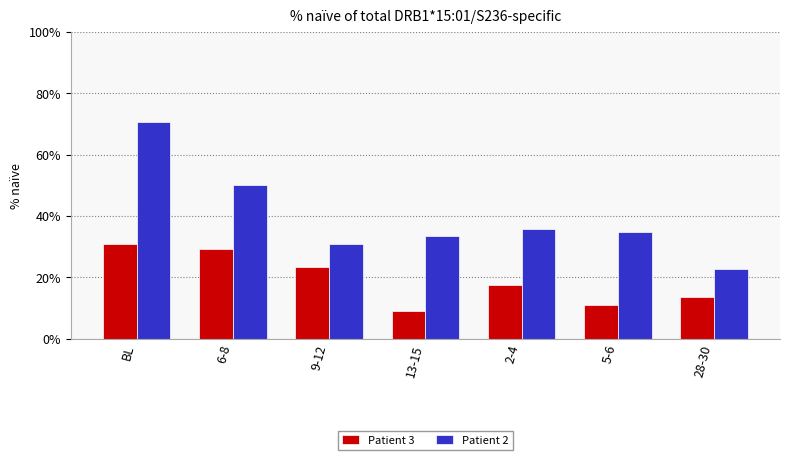

Rank the series by their maximum value, from highest to lowest.

Patient 2, Patient 3